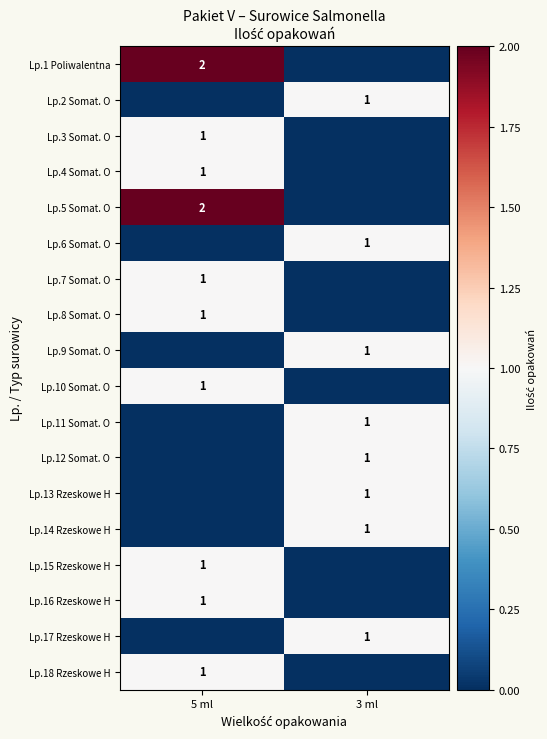

True or false: Lp.1 Poliwalentna has a value of 3 at 5 ml.

False